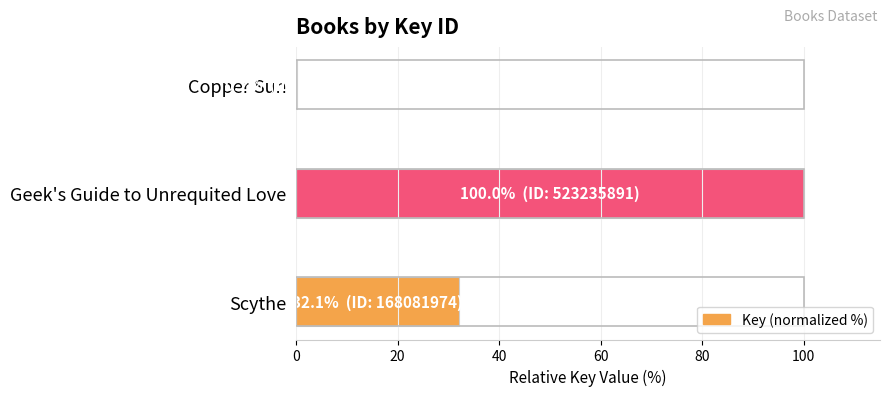

Between Geek's Guide to Unrequited Love and Copper Sun, which is larger?

Geek's Guide to Unrequited Love